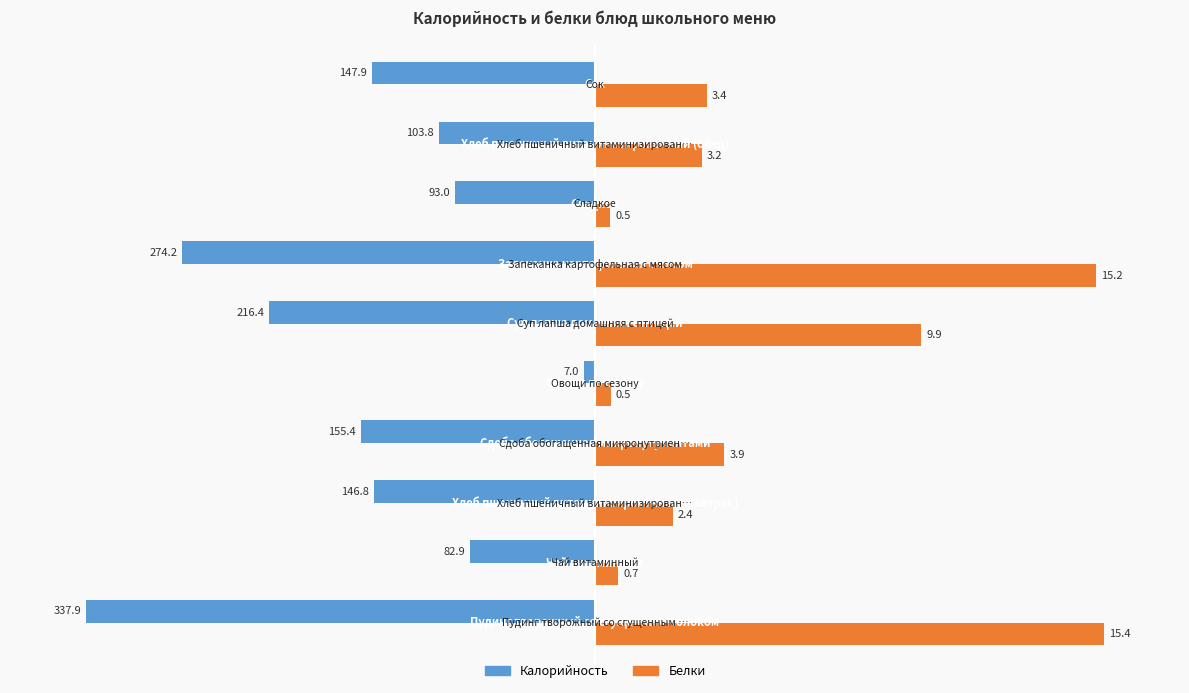

What are all the series names shown in the legend?

Калорийность, Белки